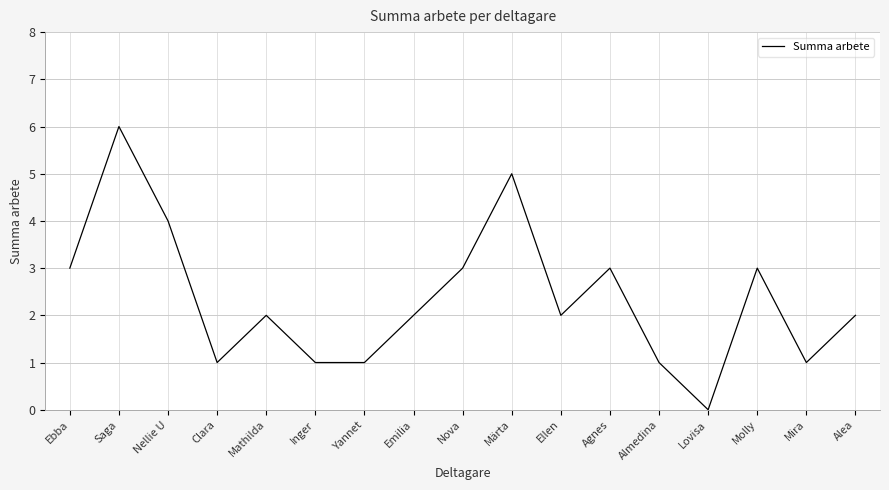

What is the greatest value displayed?

6